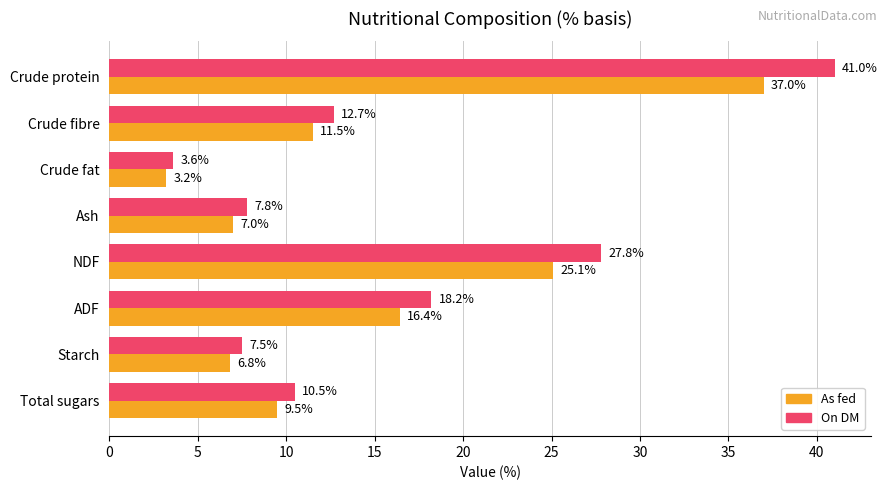

Rank the categories by As fed value from lowest to highest.

Crude fat, Starch, Ash, Total sugars, Crude fibre, ADF, NDF, Crude protein